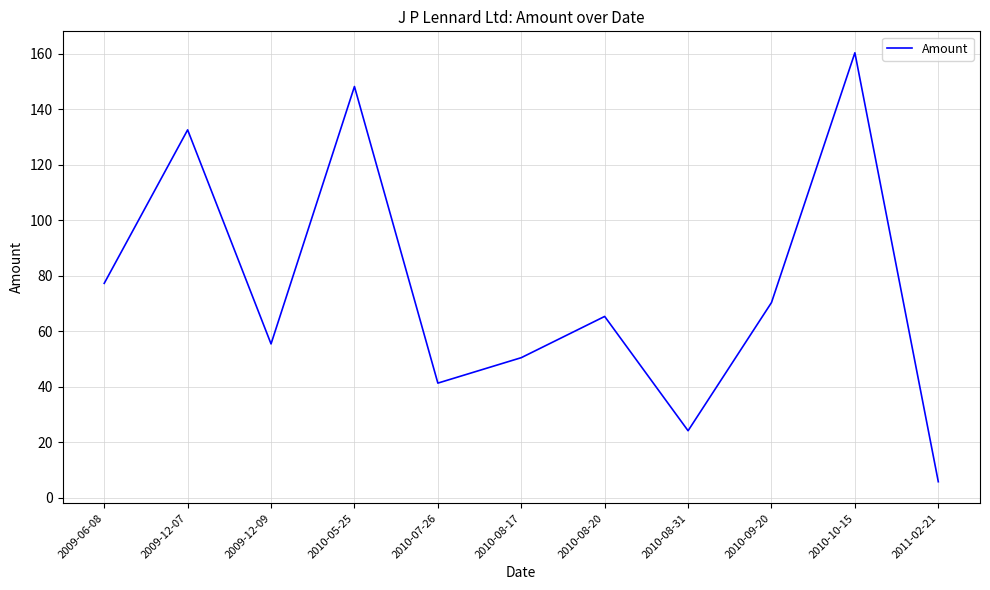

What is the average value?

75.6